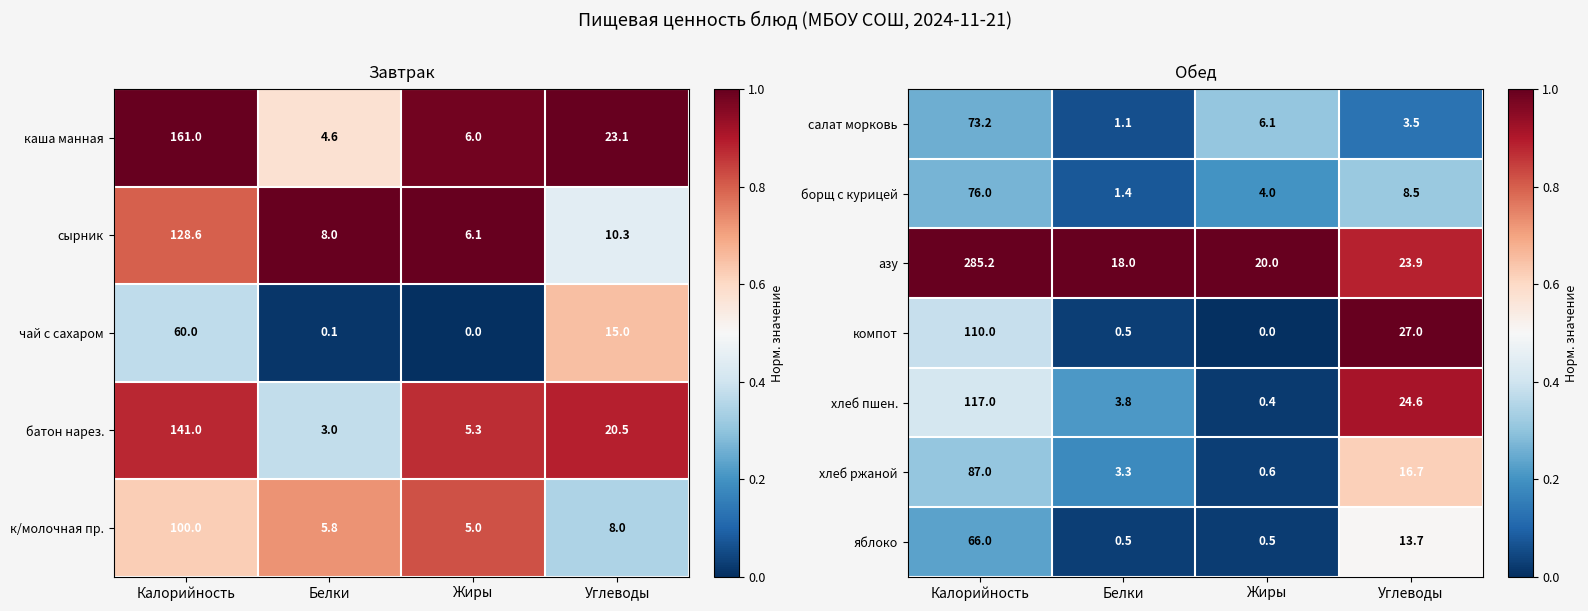

What is the sum of all яблоко values?

80.7